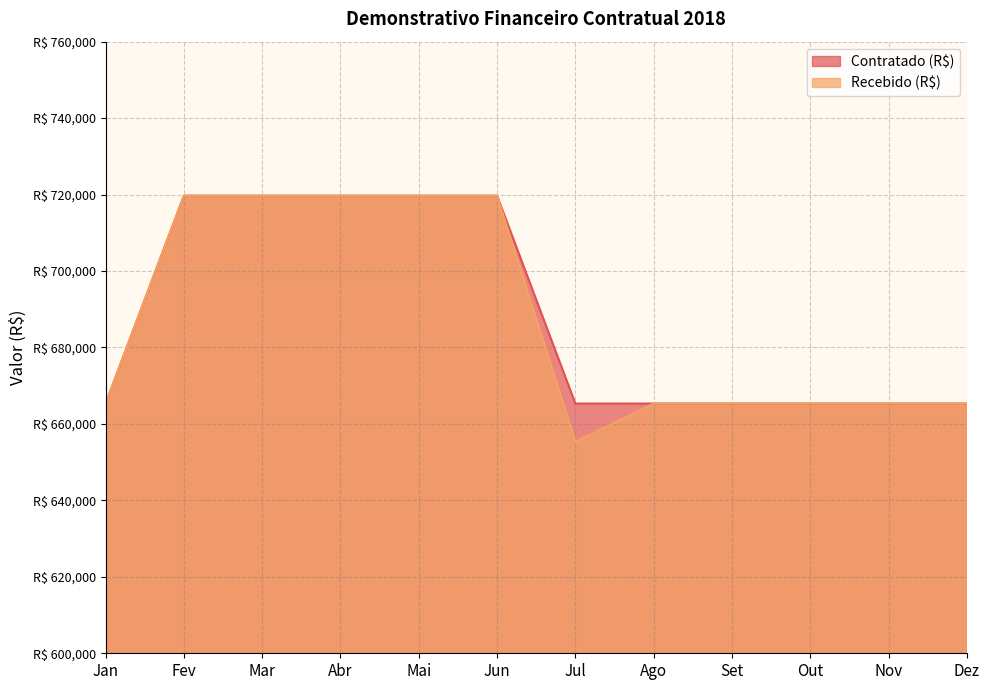

What is the total value across all series at Fev?

1439401.2